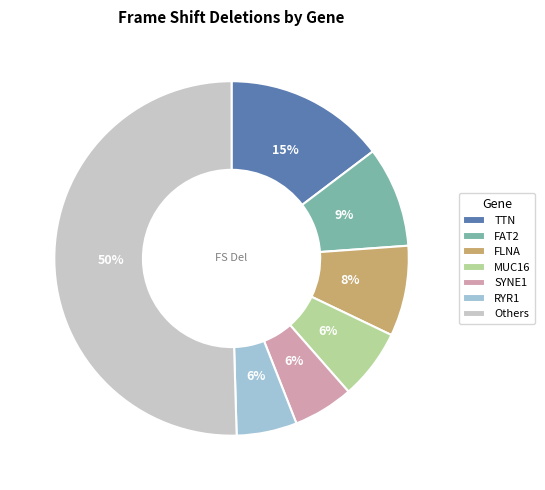

To the nearest percent, what is the difference between the FAT2 and MUC16 slice percentages?

3%